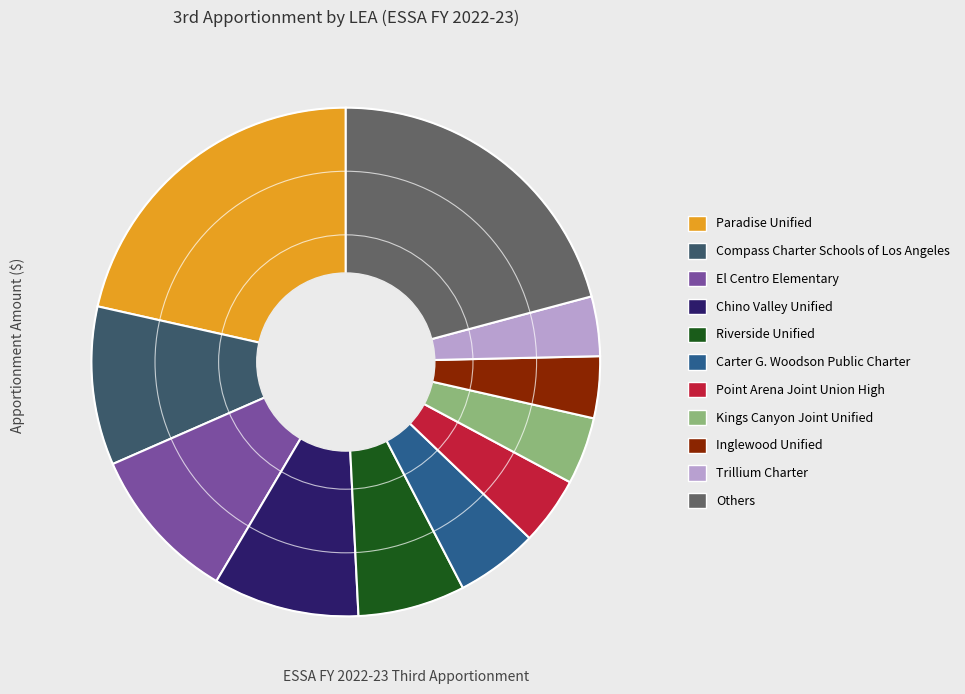

Does any single category account for the majority?

No